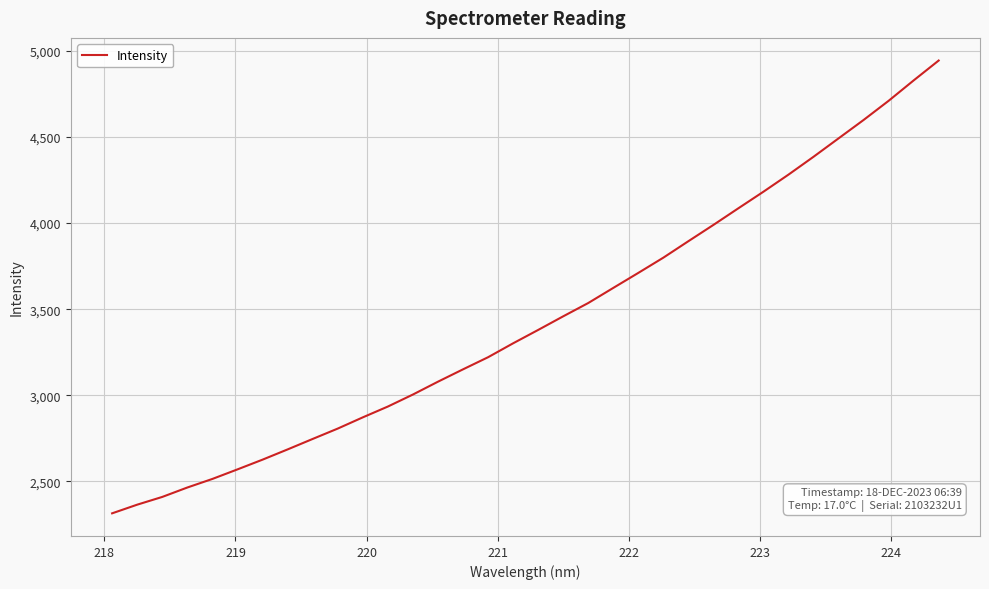

What is the average value?

3440.2